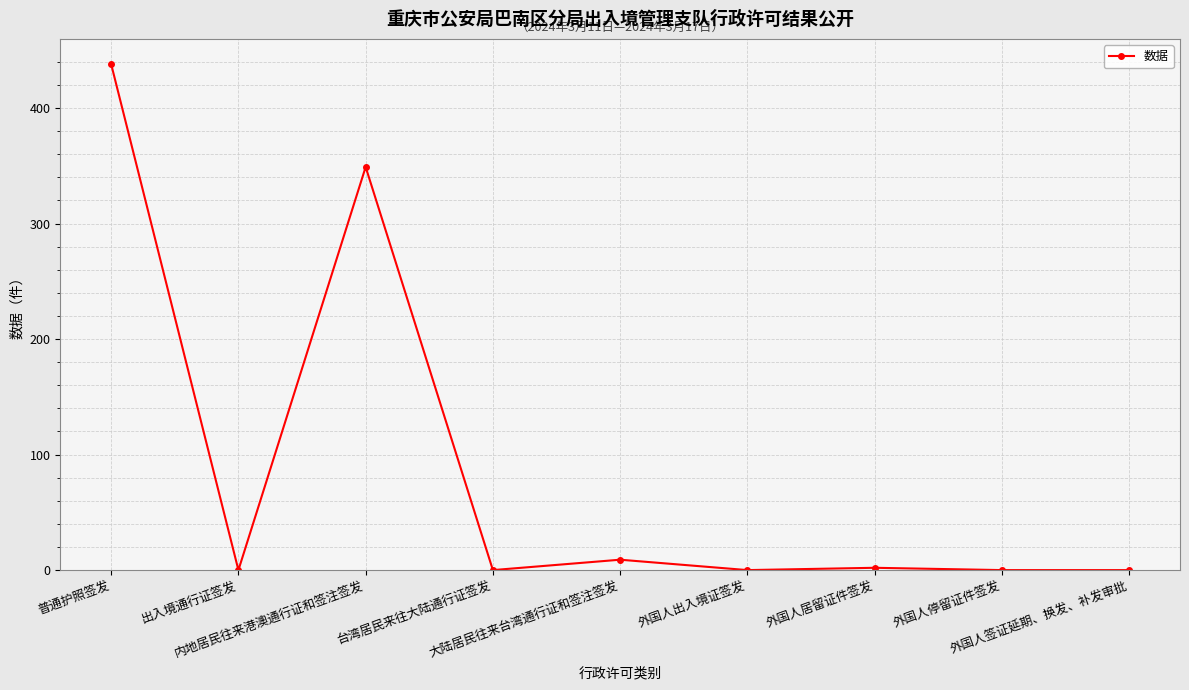

Is it true that the value at 外国人出入境证签发 is 0?

True